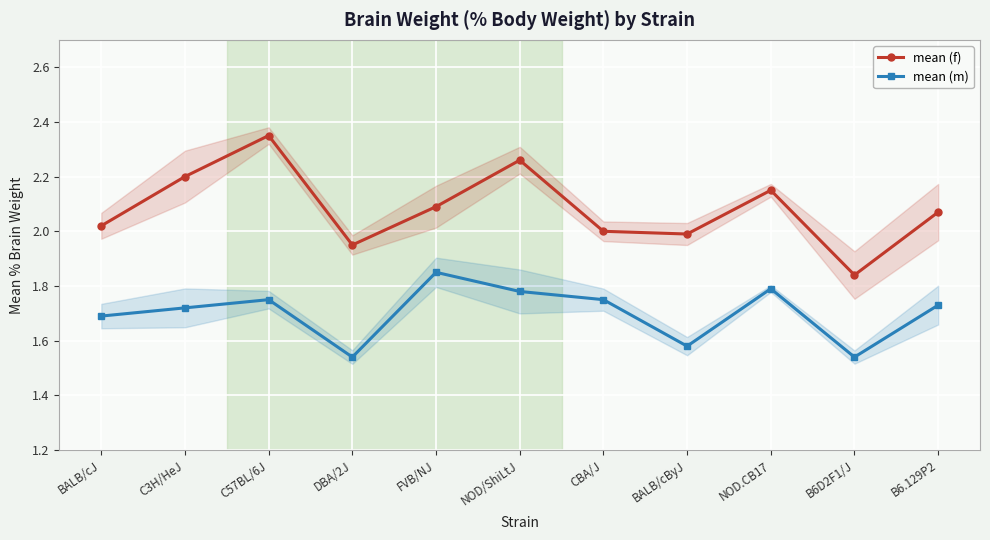

How many lines are shown in the chart?

2